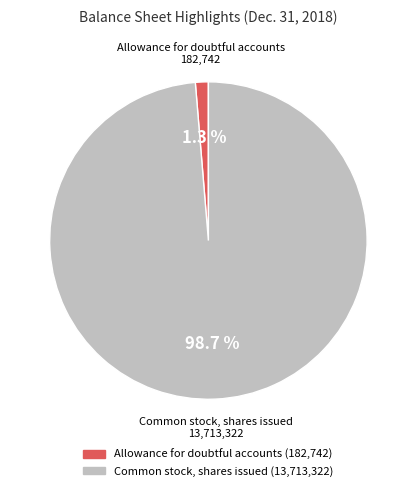

Is there any slice that represents more than half of the pie?

Yes